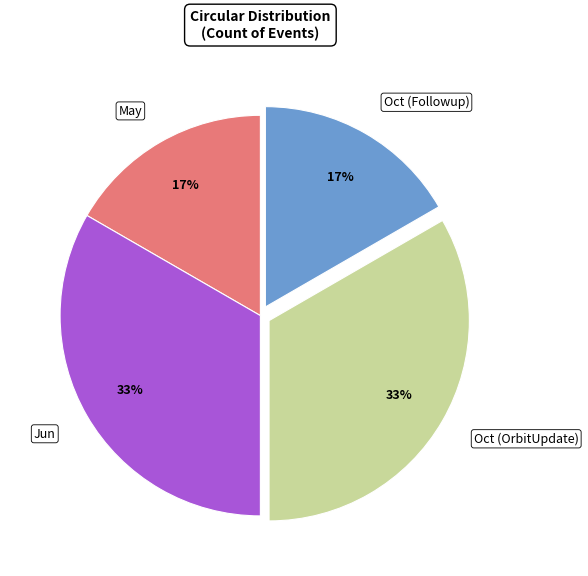

True or false: May accounts for 5% of the total.

False